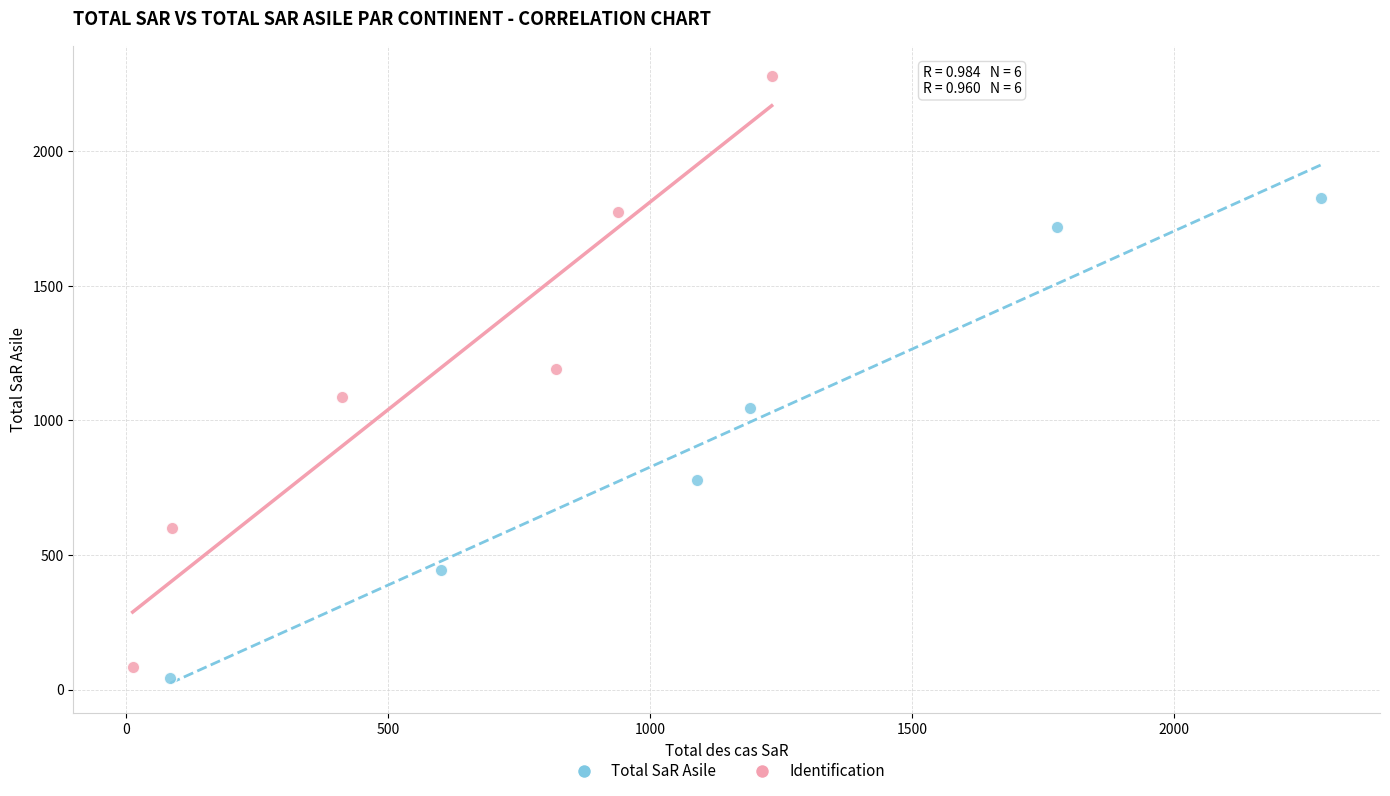

Which series has the widest spread of Y values?

Identification